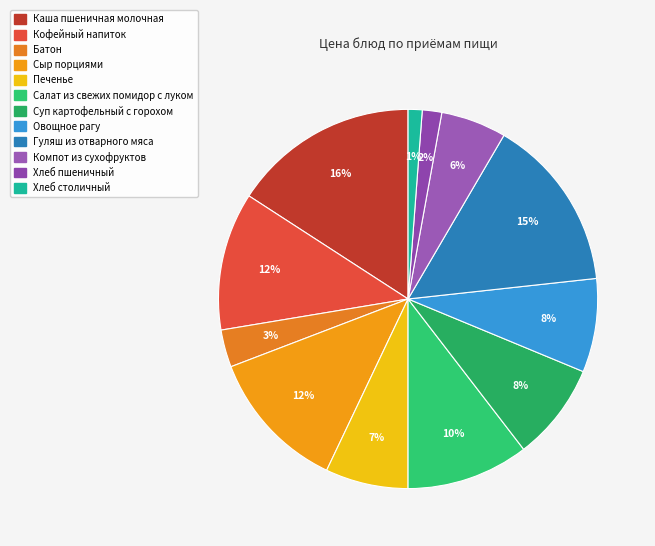

The Батон slice represents 1% of the pie. True or false?

False